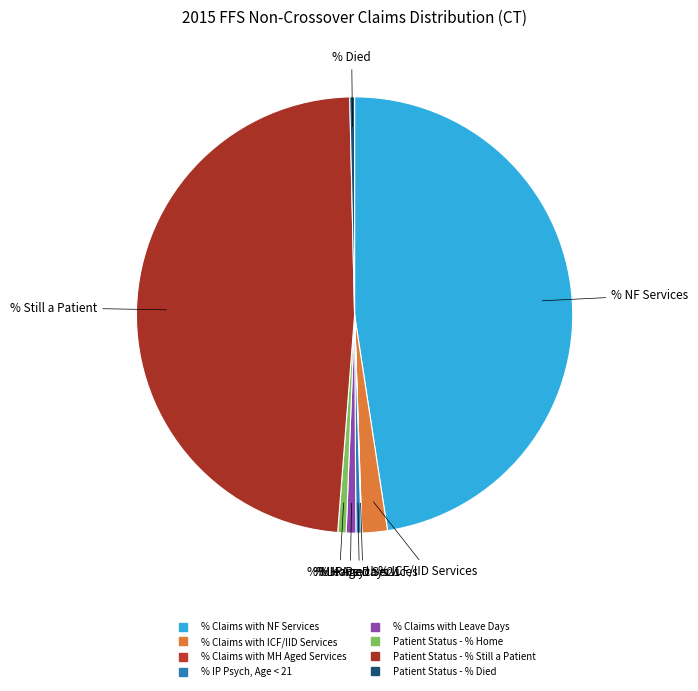

Rank the categories by value from lowest to highest.

% Claims with MH Aged Services, Patient Status - % Died, % IP Psych, Age < 21, Patient Status - % Home, % Claims with Leave Days, % Claims with ICF/IID Services, % Claims with NF Services, Patient Status - % Still a Patient